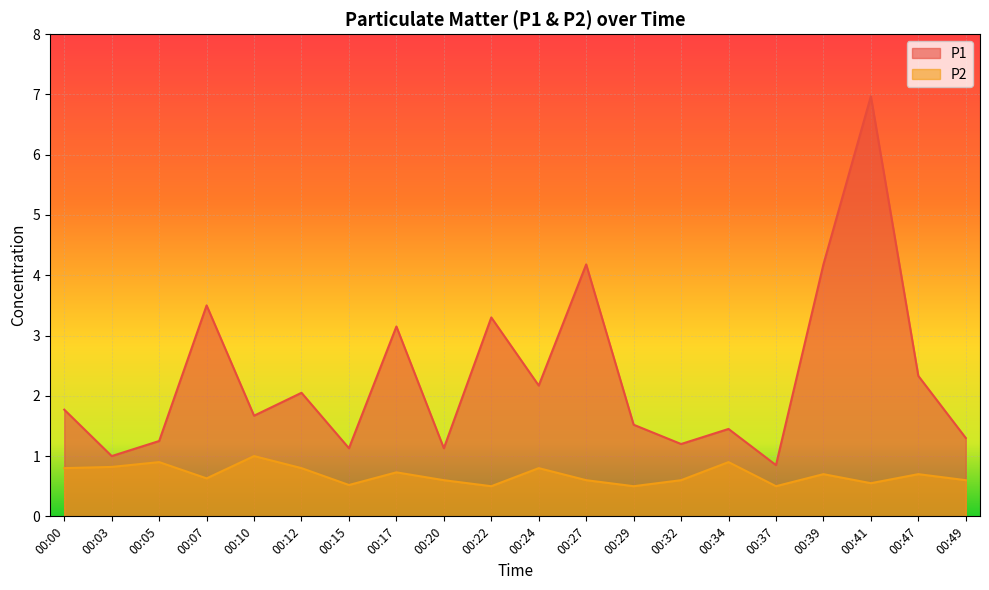

Between 00:07 and 00:39, which series saw the biggest shift?

P1